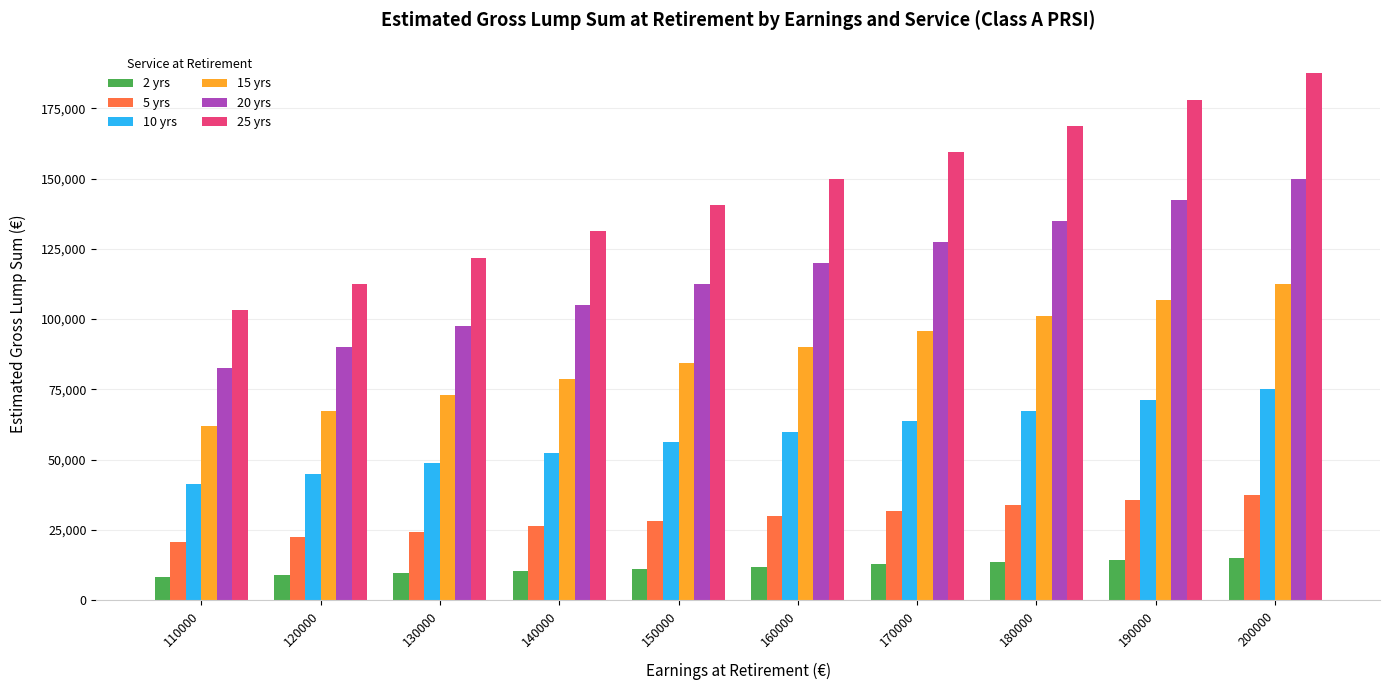

At which label does 20 yrs reach its peak?

200000